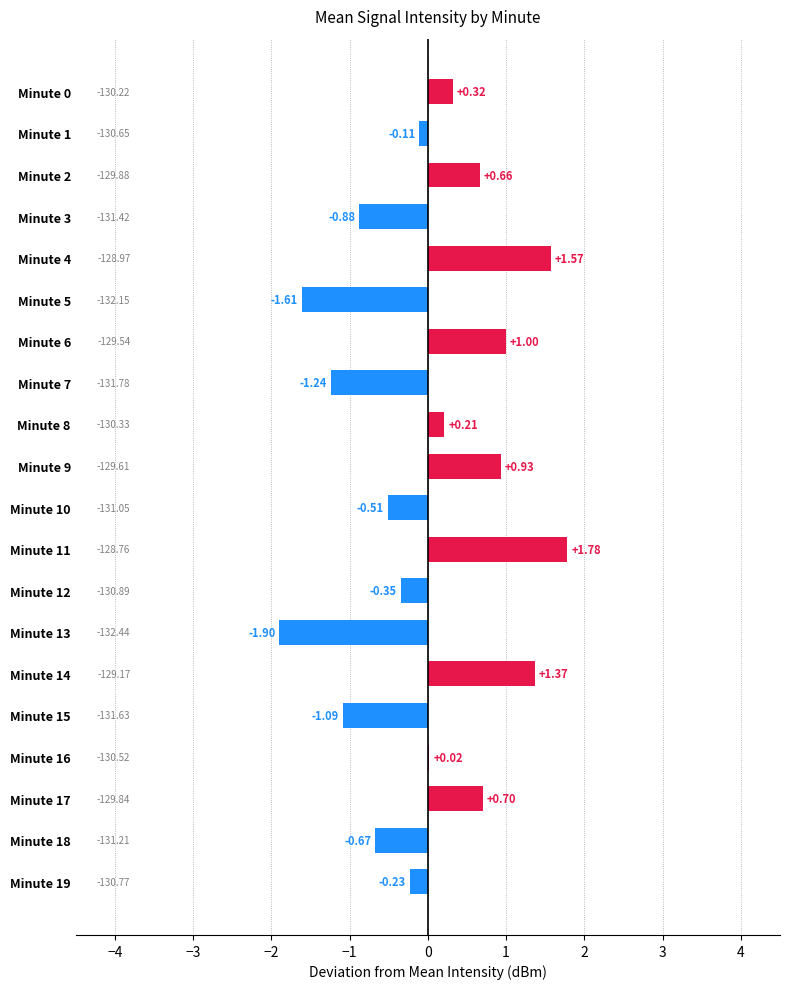

Which has a higher value, Minute 19 or Minute 5?

Minute 19